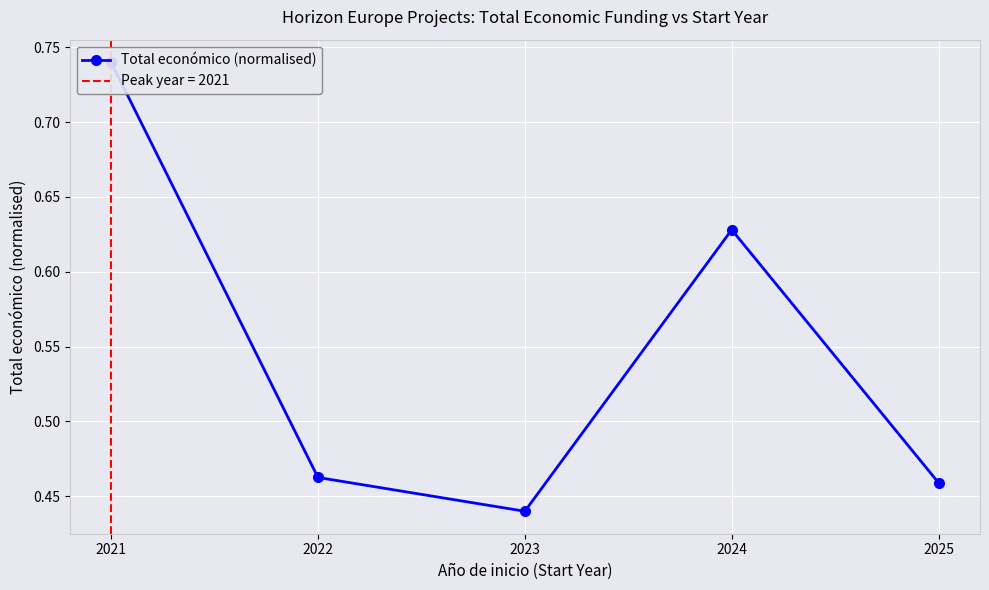

Where is the first local minimum?

2023